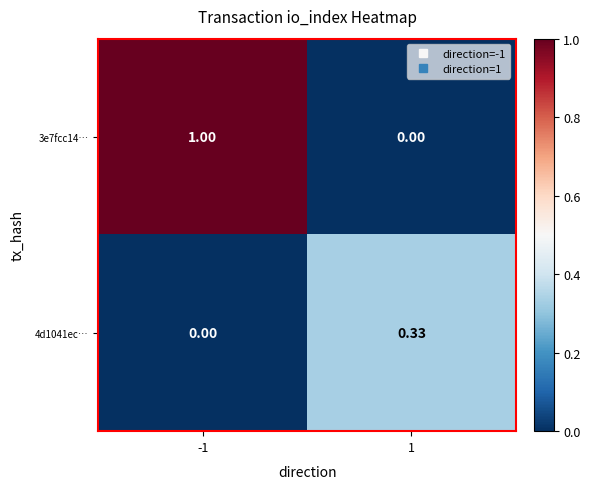

List the series in order of their peak value, lowest first.

4d1041ec…, 3e7fcc14…